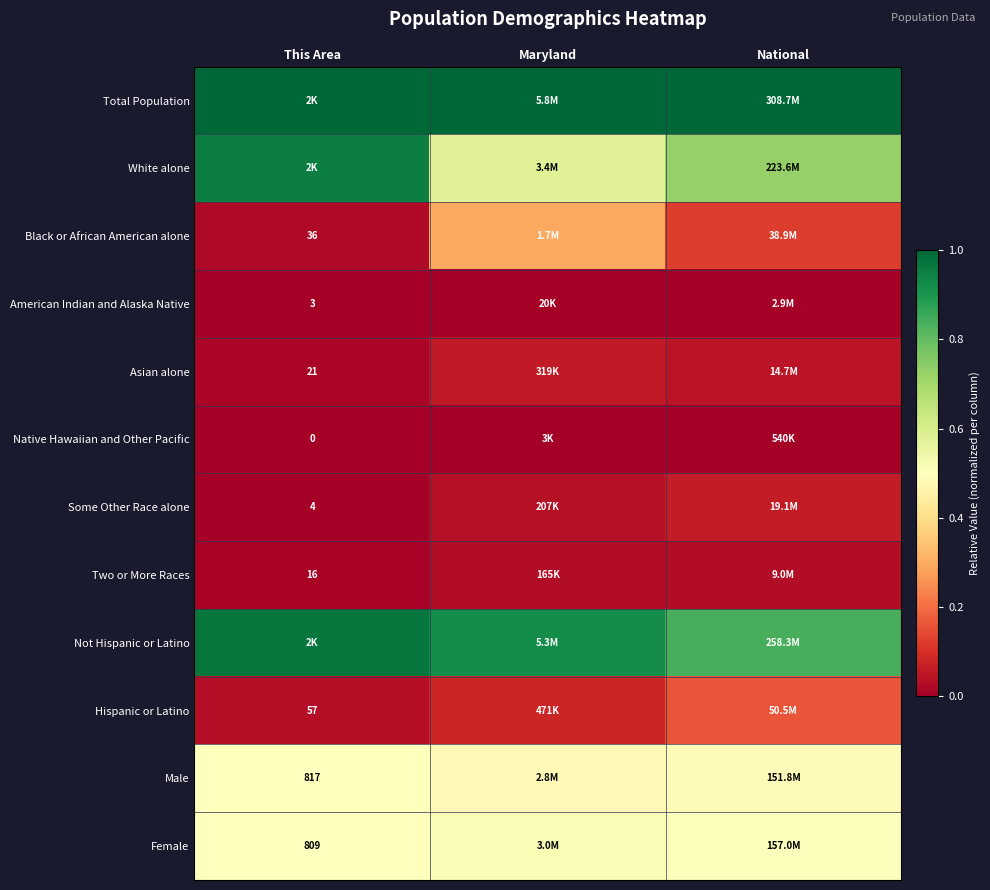

True or false: American Indian and Alaska Native has a value of 0.0 at Maryland.

False